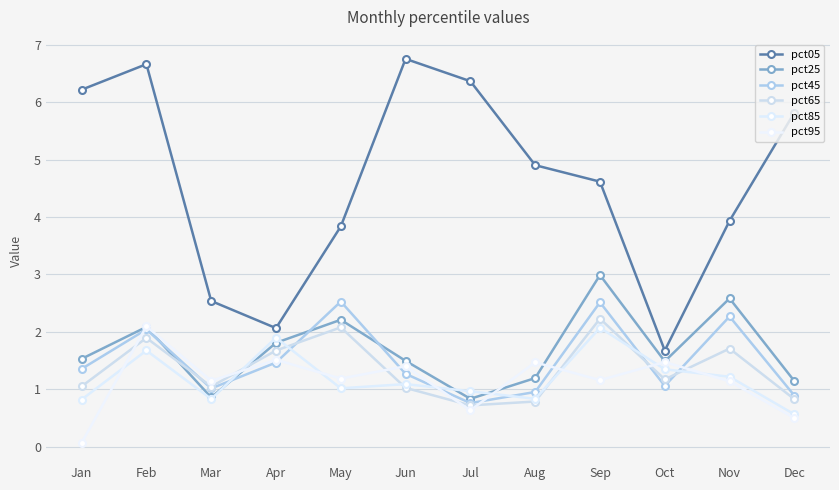

What is the difference between the second highest and minimum values in the pct95 series?

1.4